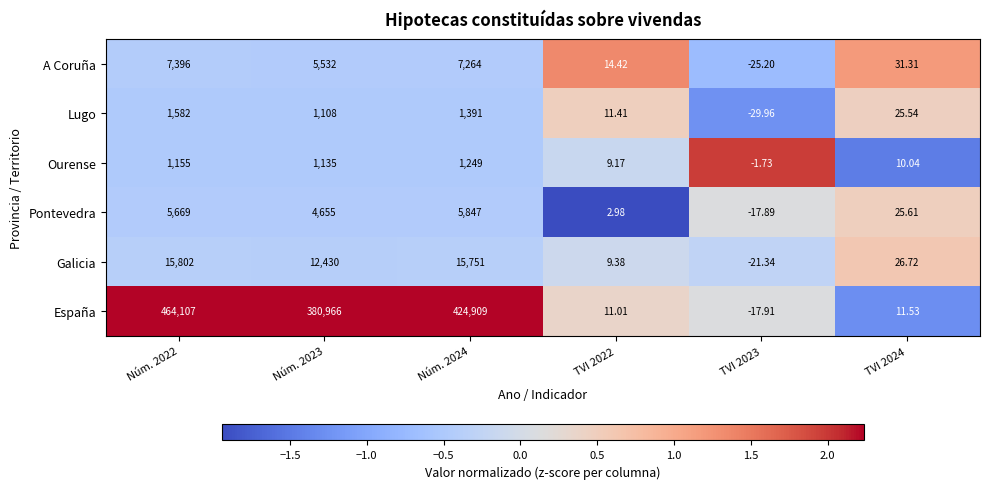

Is the value of España at Núm. 2023 greater than the value of Pontevedra at TVI 2023?

Yes